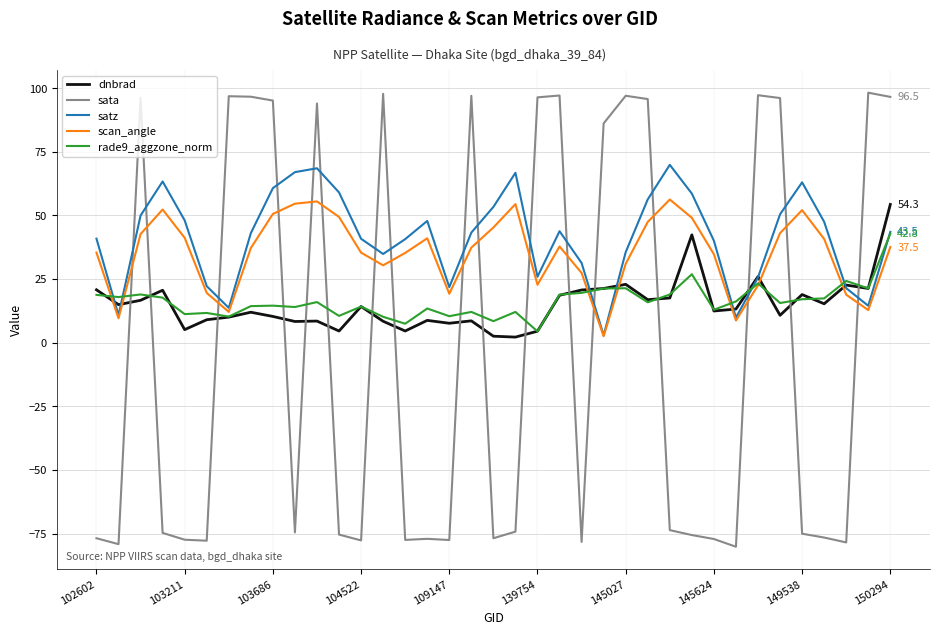

How many distinct data groups are displayed?

5